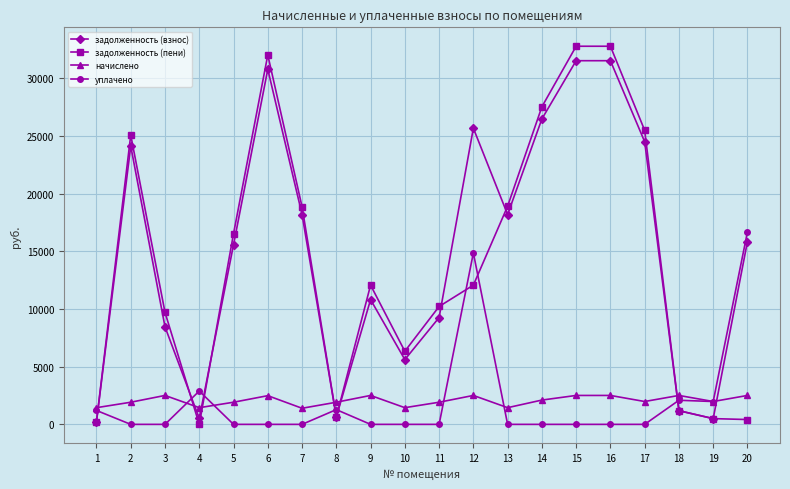

Where is the first local maximum for задолженность (пени)?

2